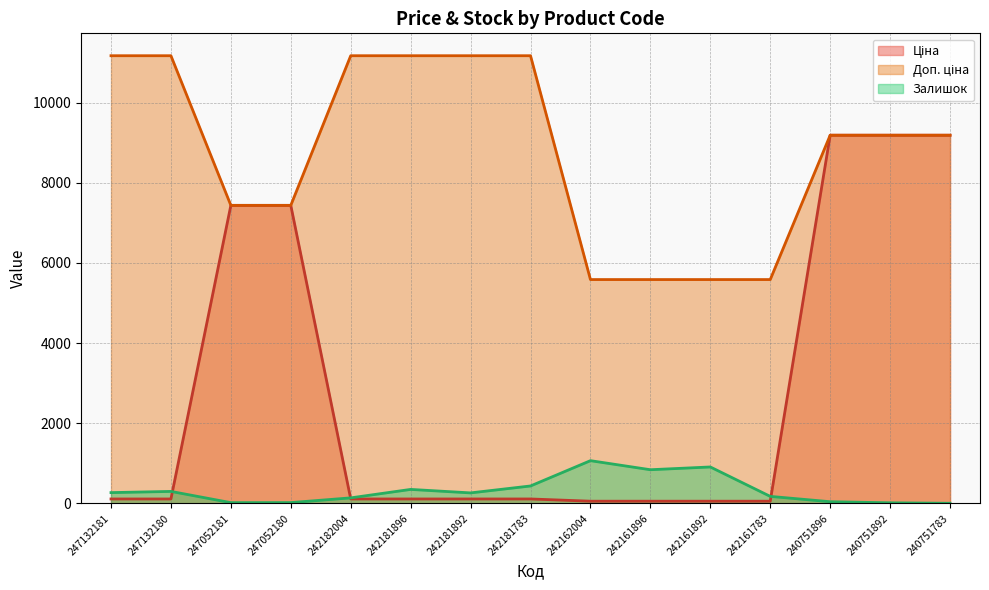

The Залишок series shows 34.2 at 247052181. True or false?

False